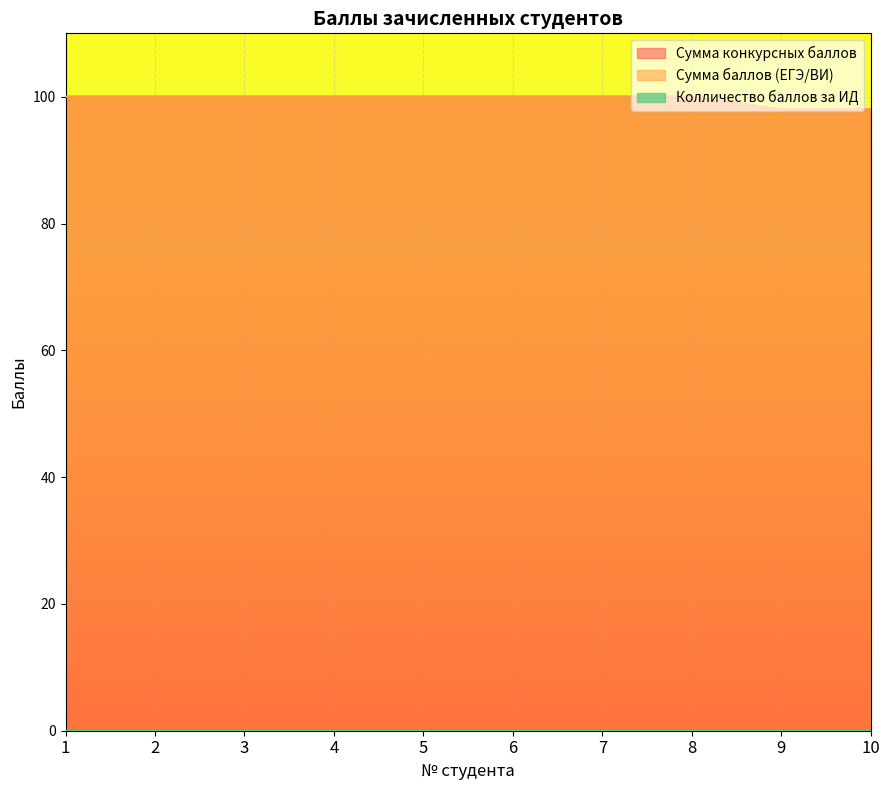

What value does the Сумма конкурсных баллов series have at 5?

100